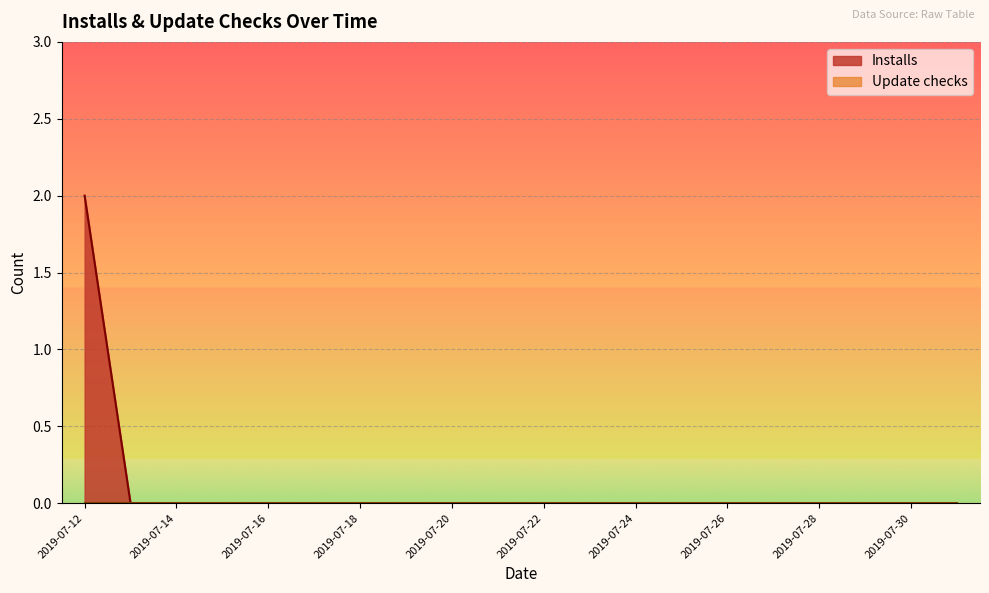

What is the sum of all values?

2